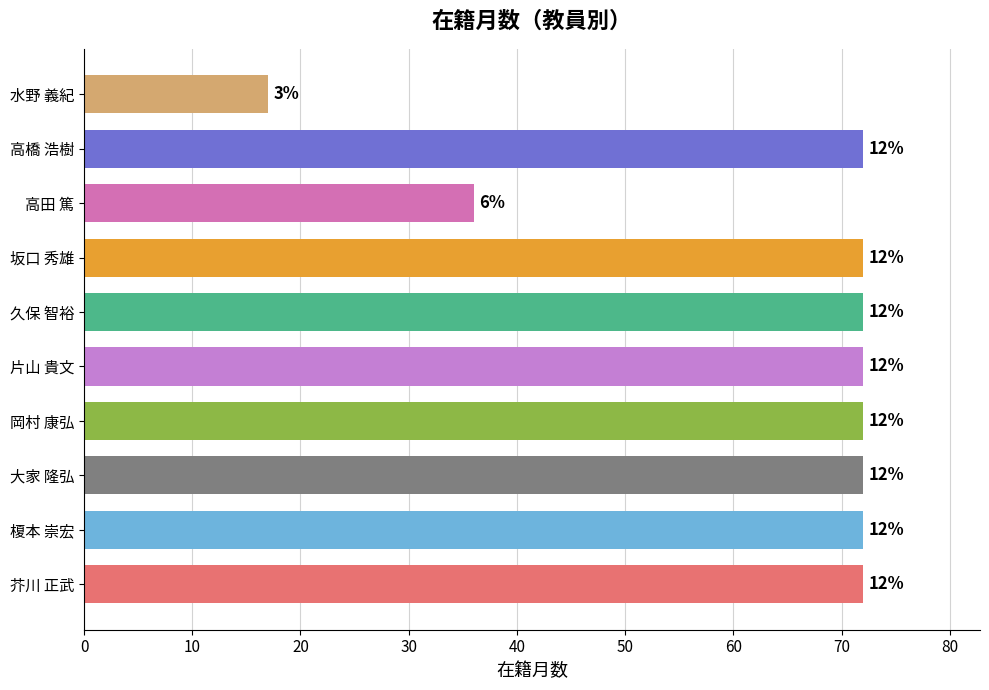

Does the chart contain any negative values?

No